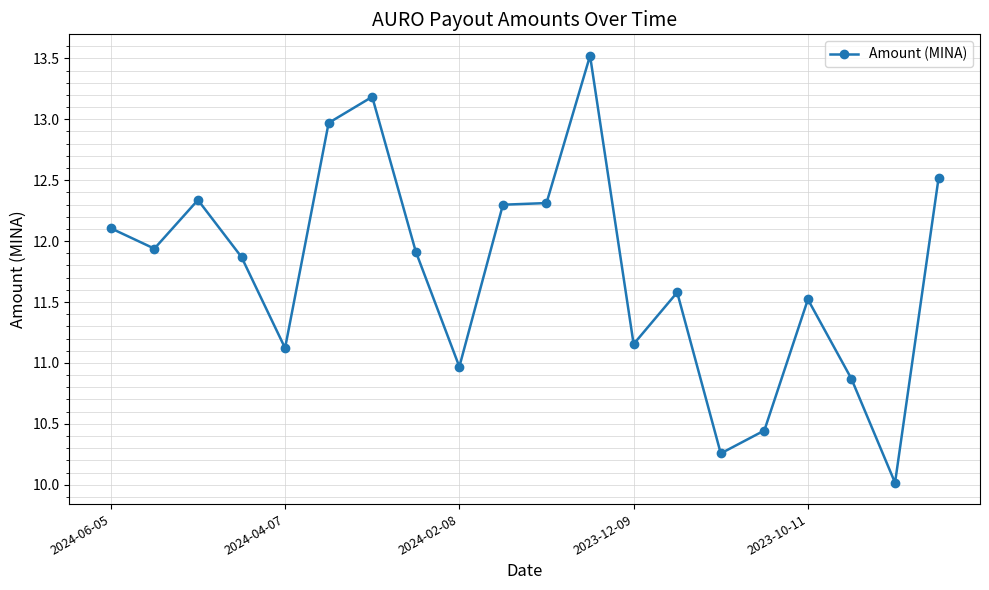

What is the difference between the maximum and second lowest values?

3.3